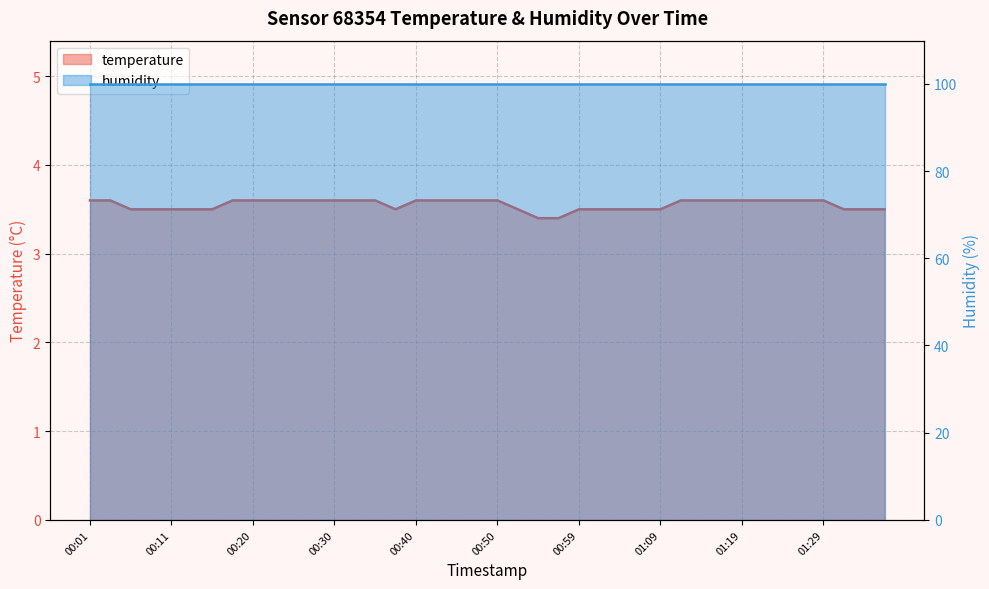

Approximately how many times larger is the value at 00:33 compared to 00:45?

1.0